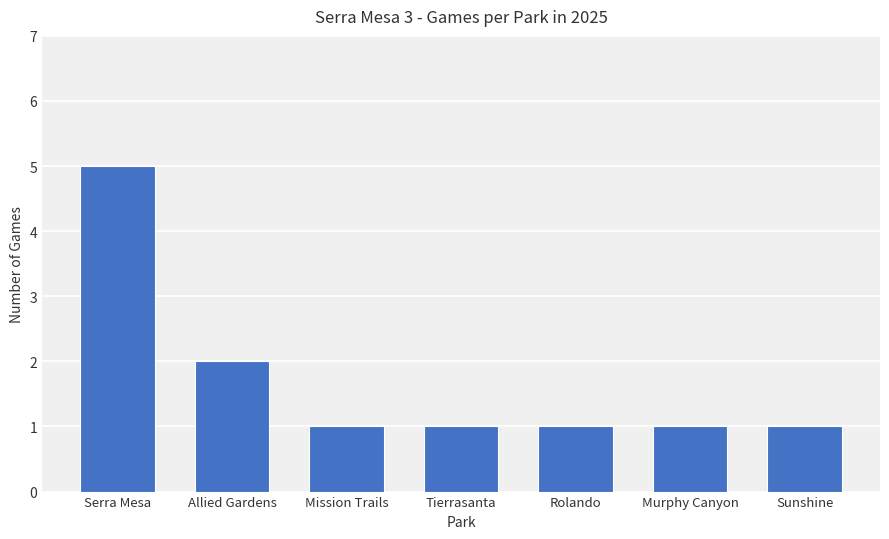

What is the value of the 6th bar from the left?

1